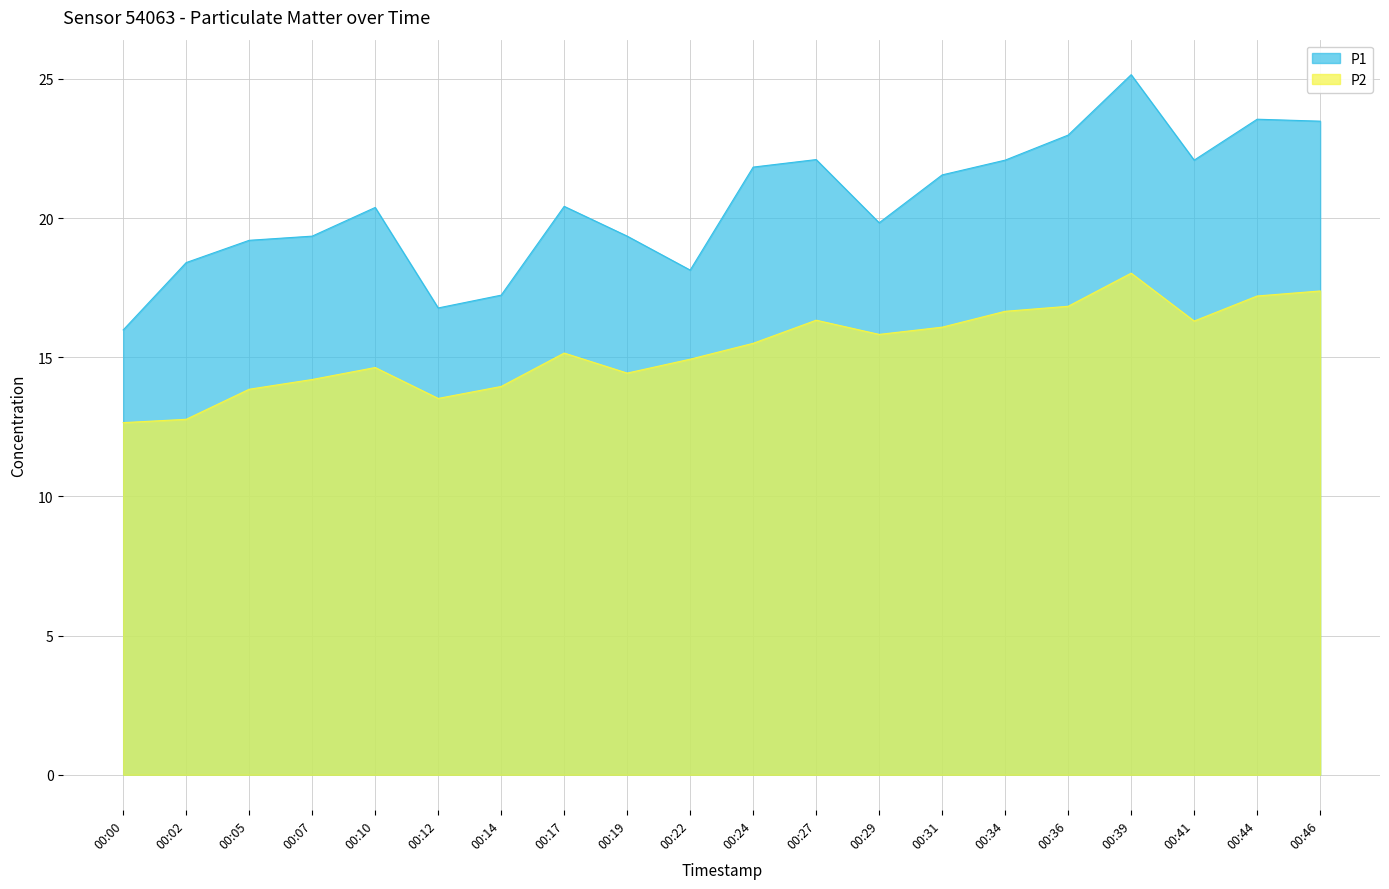

True or false: P2 and P1 cross at least once.

False